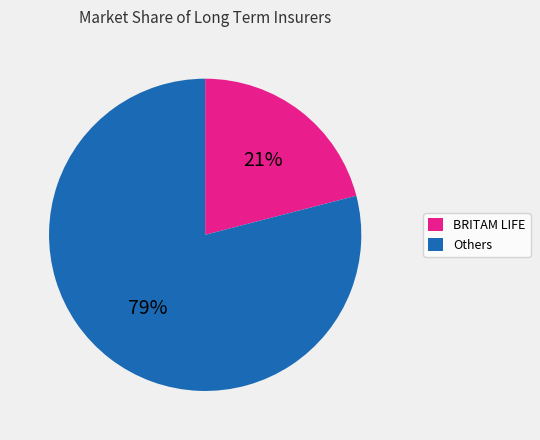

To the nearest percent, what portion does Others represent?

79%